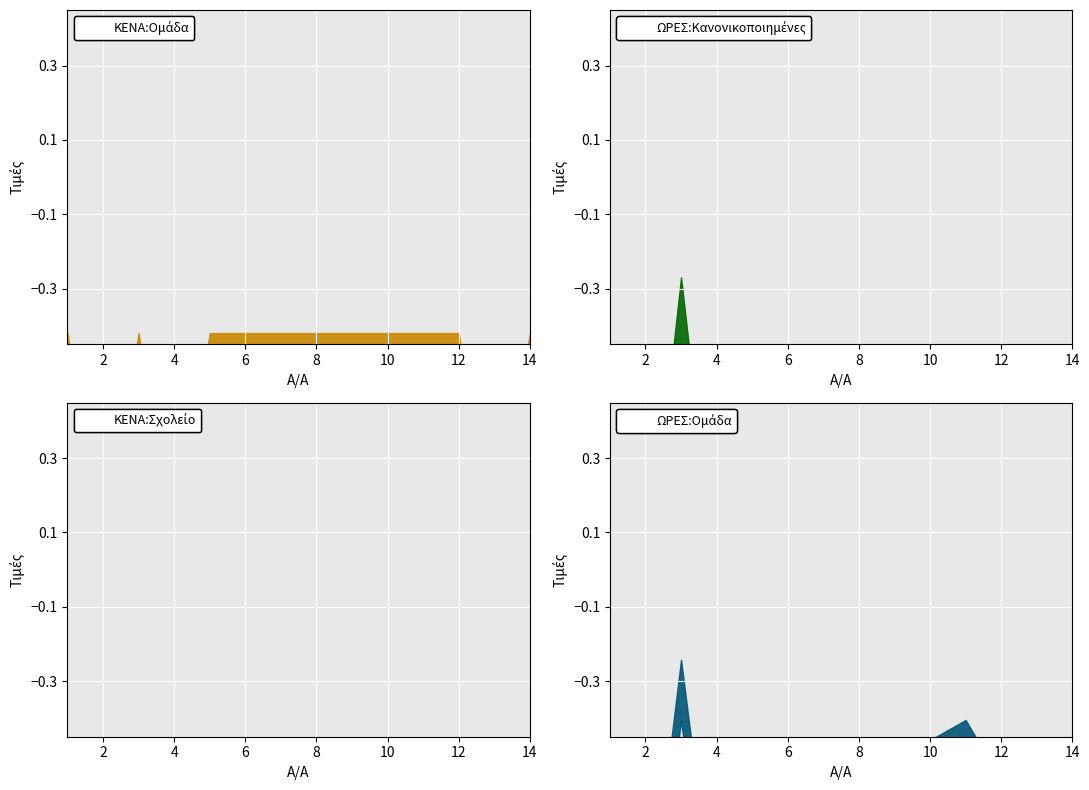

The ΚΕΝΑ:Ομάδα center series shows -0.4 at 10. True or false?

False